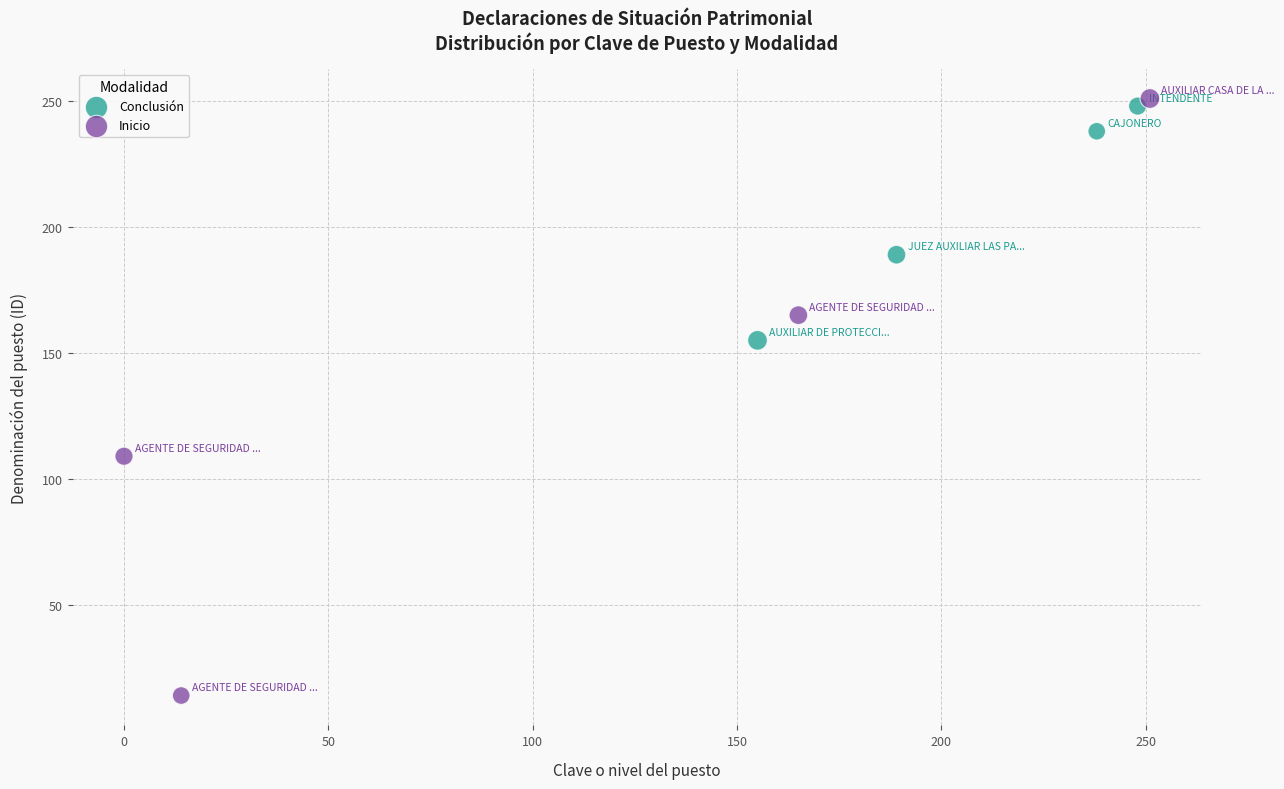

Which series has the largest Y range (max minus min)?

Inicio